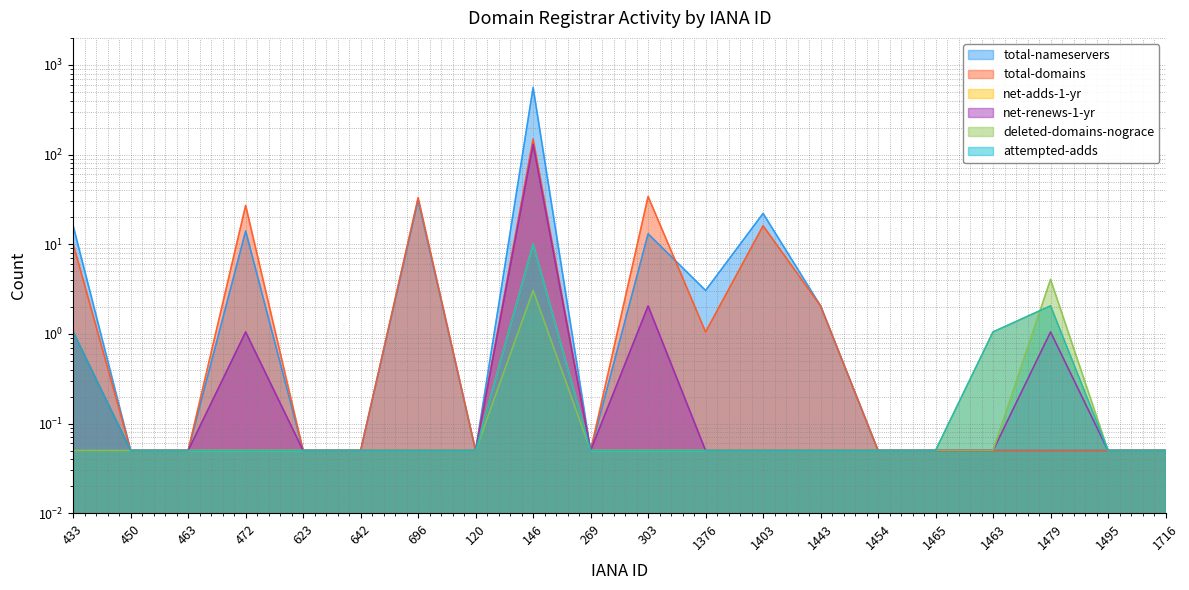

Count the number of data series in this chart.

6